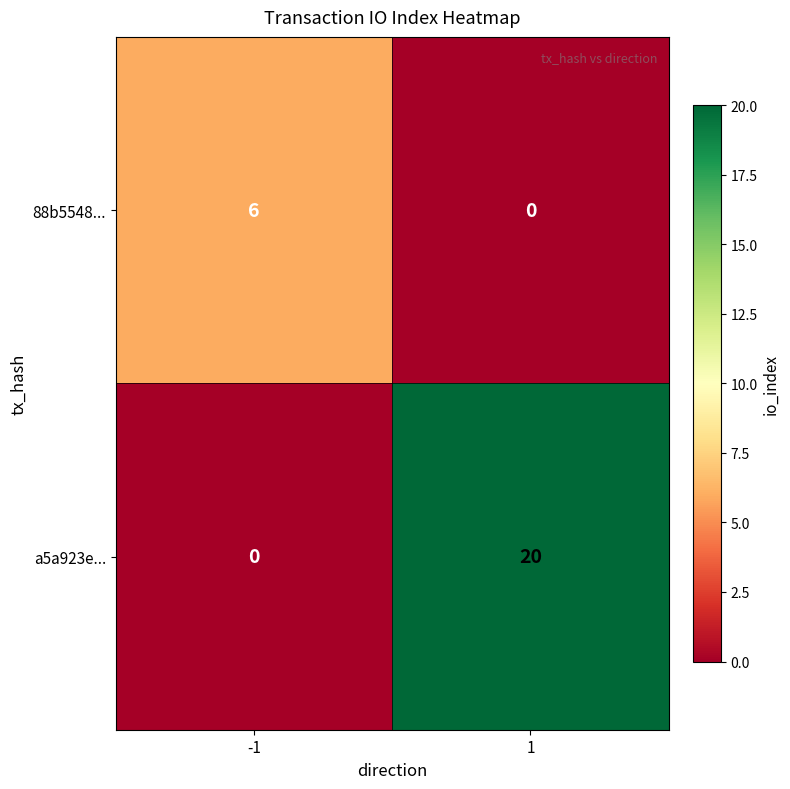

The 88b5548... series shows 2 at -1. True or false?

False